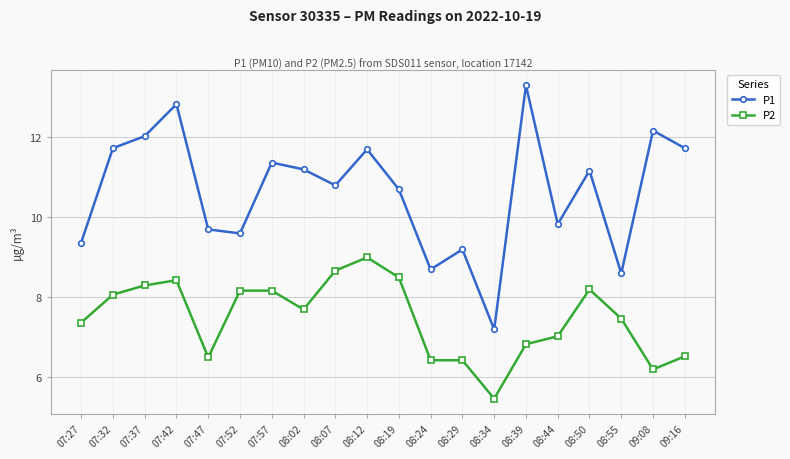

At which category is the sum across all series the highest?

07:42